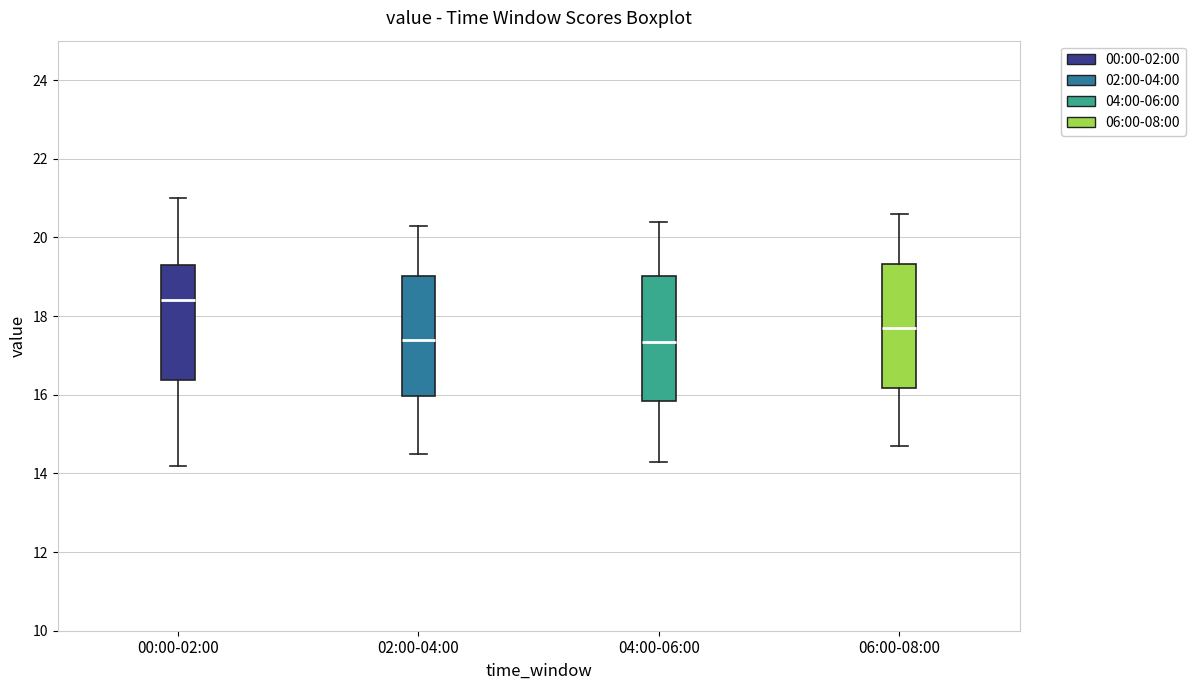

Reading left to right, read every box against the y-axis: the position of its median line, the range the box covers, and the ends of its whiskers. The values are not printed on the chart, so give them approximately, as read against the axis.

00:00-02:00: median 18.4, box 16.4 to 19.4, whiskers 14.2 to 21.0
02:00-04:00: median 17.4, box 16.0 to 19.0, whiskers 14.6 to 20.4
04:00-06:00: median 17.4, box 15.8 to 19.0, whiskers 14.4 to 20.4
06:00-08:00: median 17.8, box 16.2 to 19.4, whiskers 14.8 to 20.6